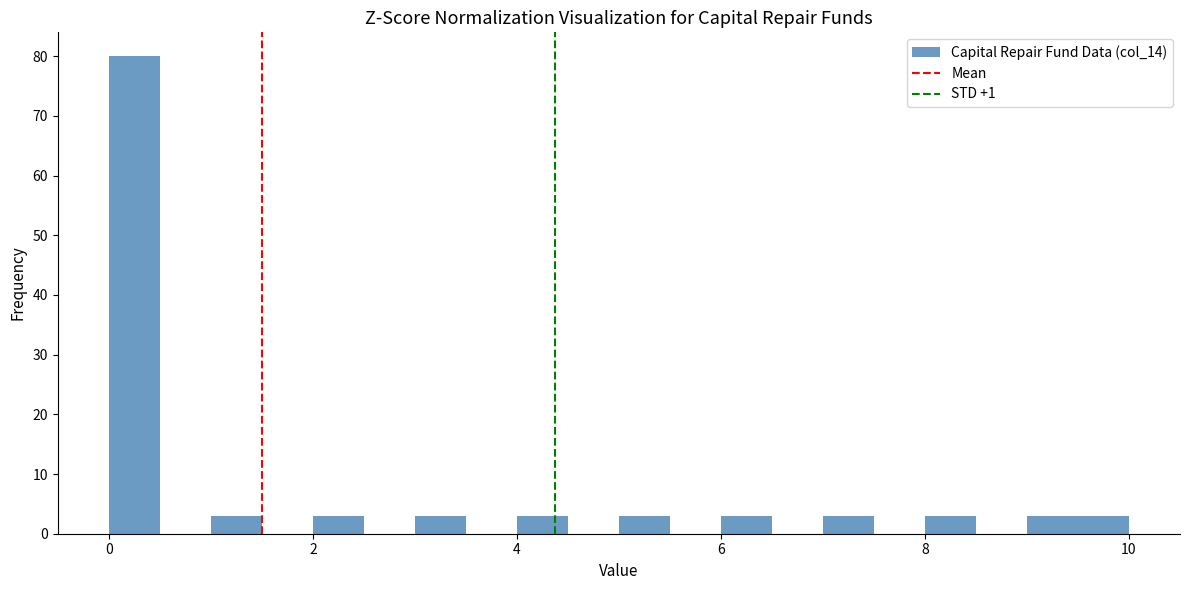

Read against the x-axis, roughly where is the centre of the tallest bar?

0.2